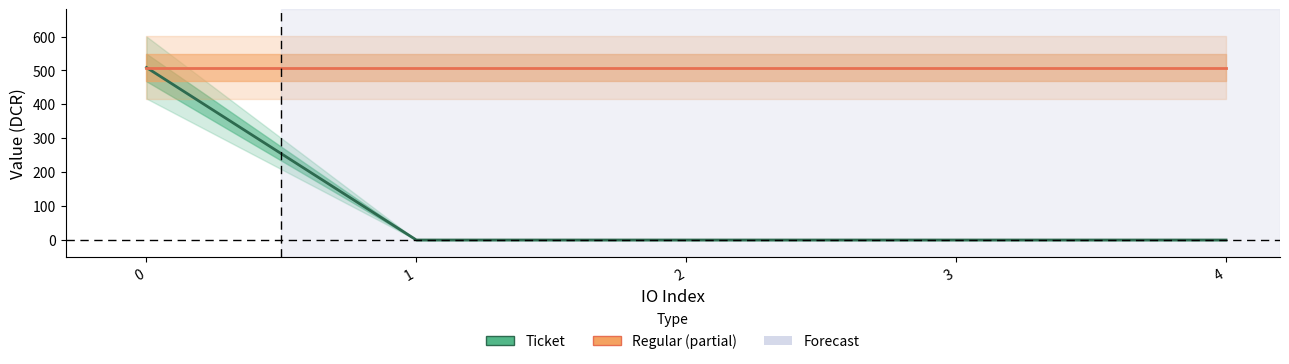

True or false: Ticket and Regular cross at least once.

False